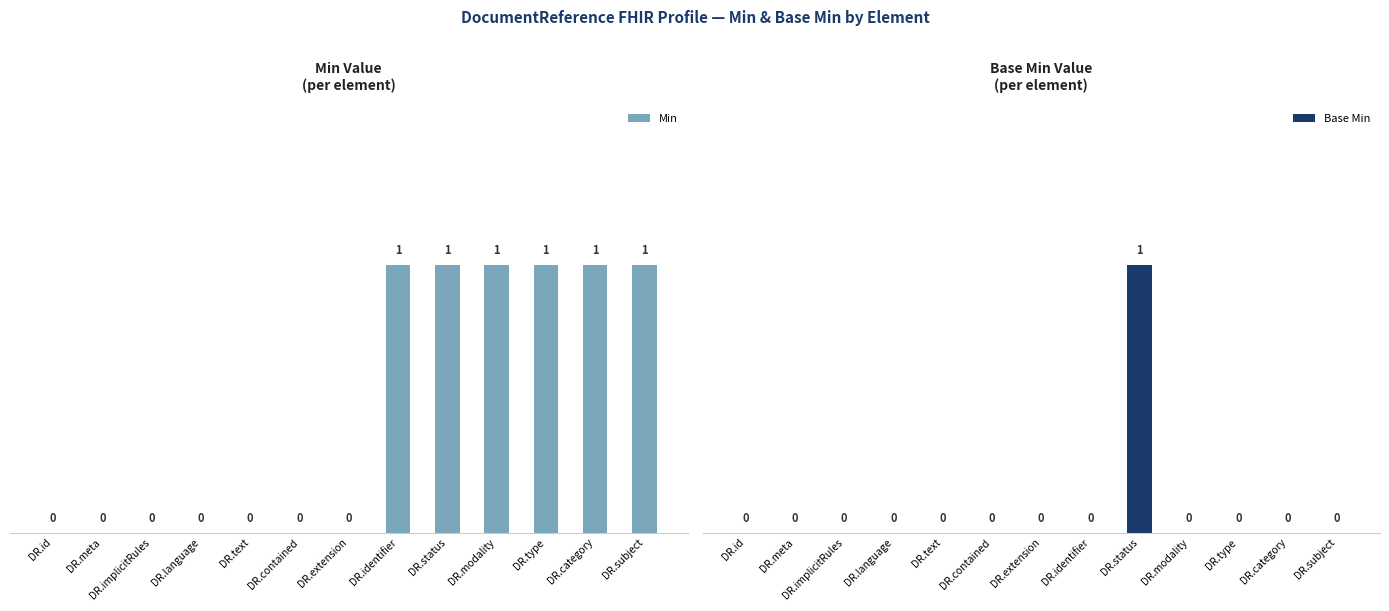

What is the sum of all Base Min values?

1